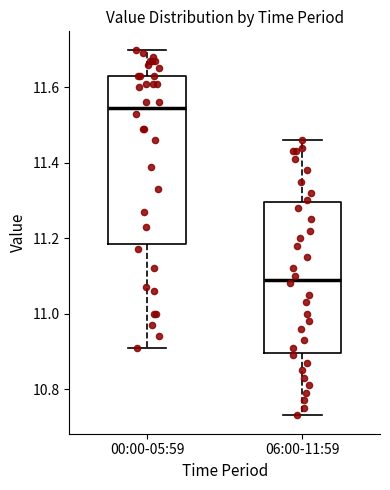

Comparing the boxes themselves (not the whiskers), which one is the tallest?

00:00-05:59